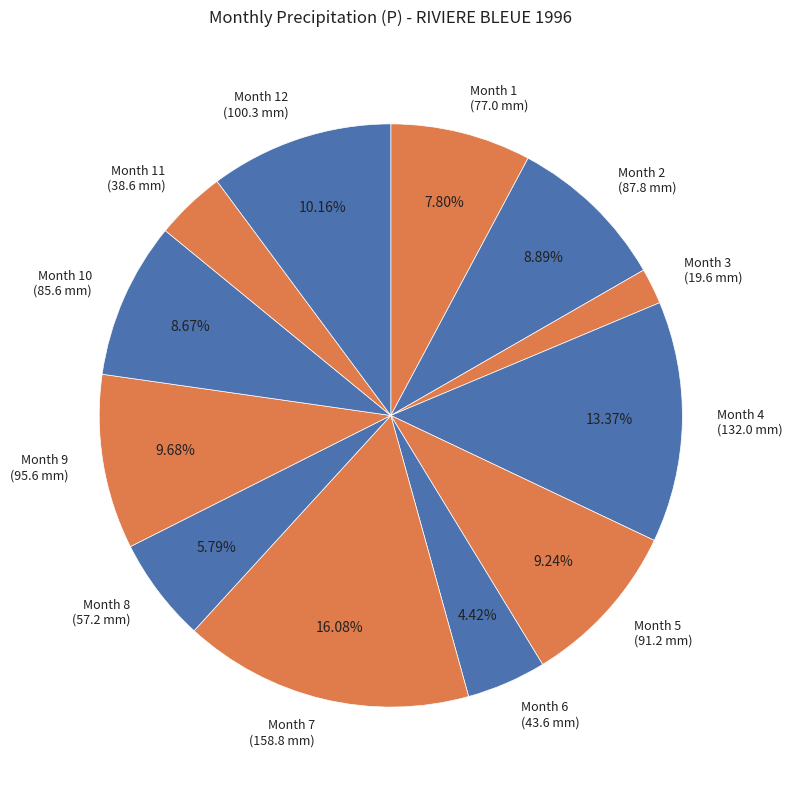

Is Month 10 (85.6 mm) the majority of the pie?

No